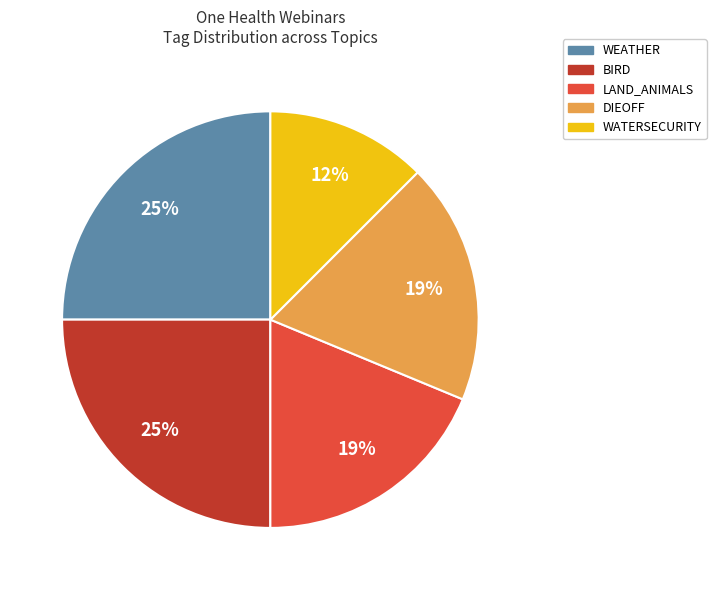

Is the sum of BIRD and DIEOFF greater than half?

No